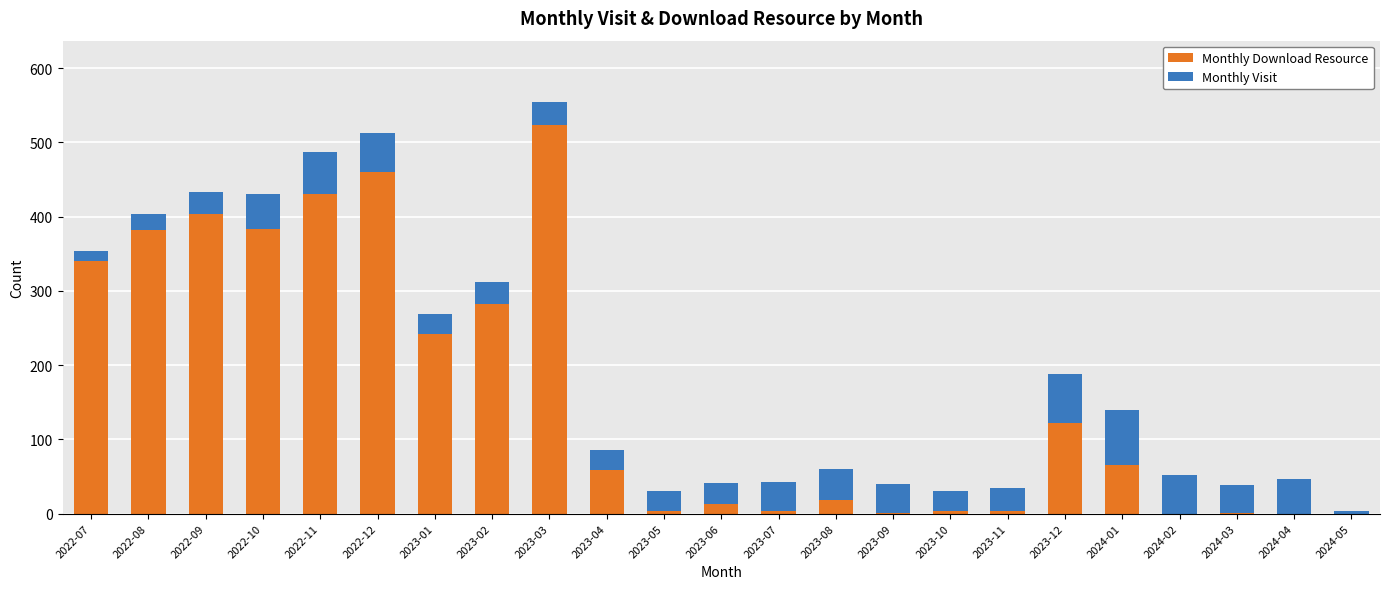

Does the chart contain stacked bars?

Yes